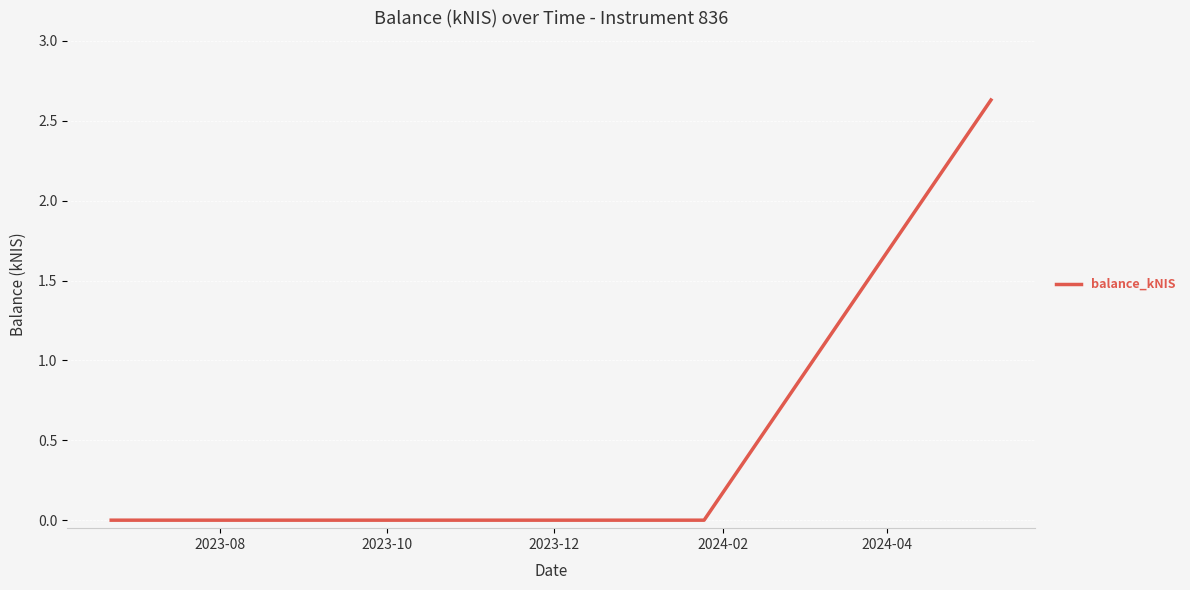

What is the maximum value shown in the chart?

2.6